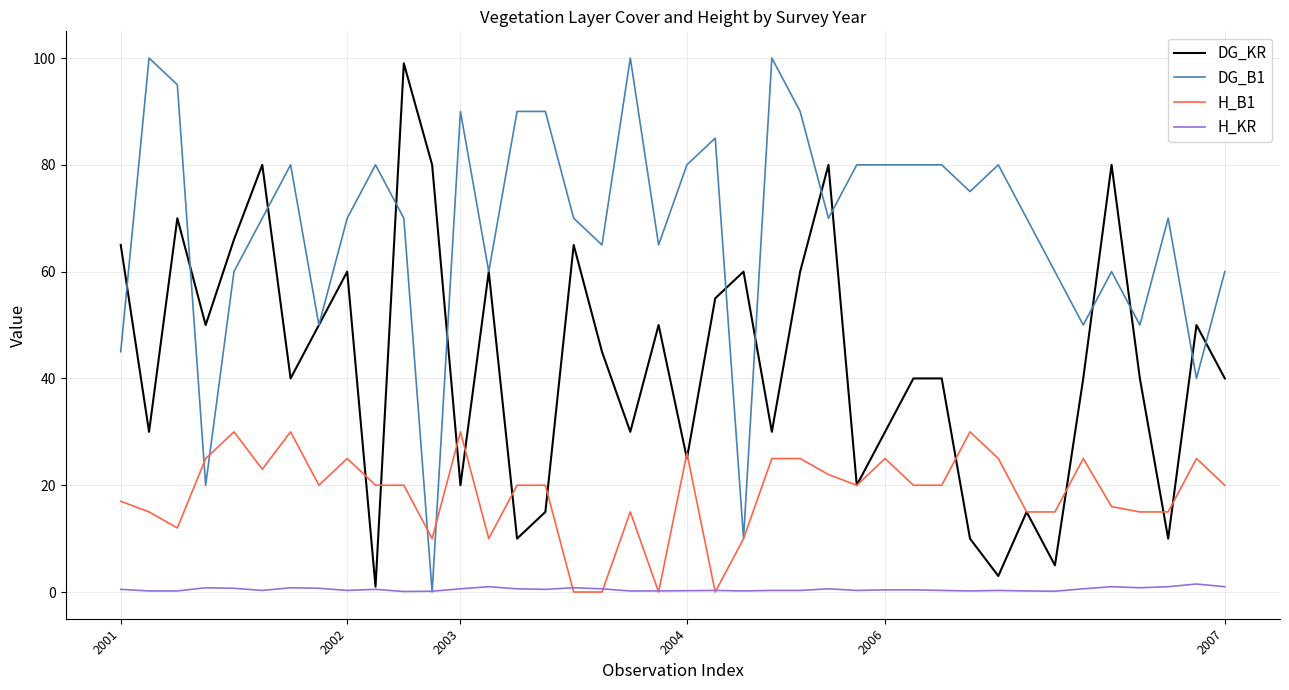

Rank the series by their average value, from lowest to highest.

H_KR, H_B1, DG_KR, DG_B1